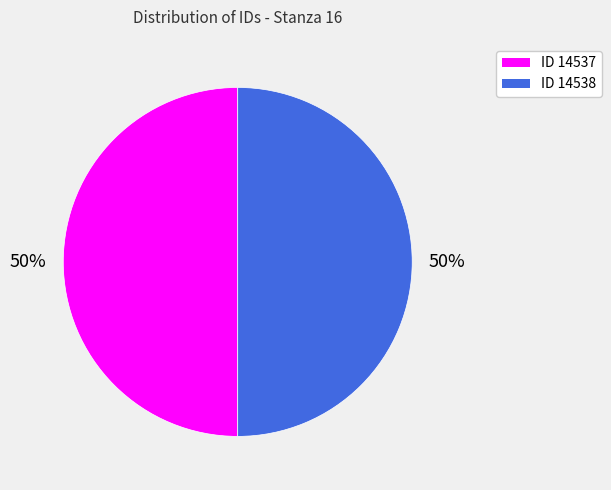

Is the sum of ID 14538 and ID 14537 greater than half?

Yes